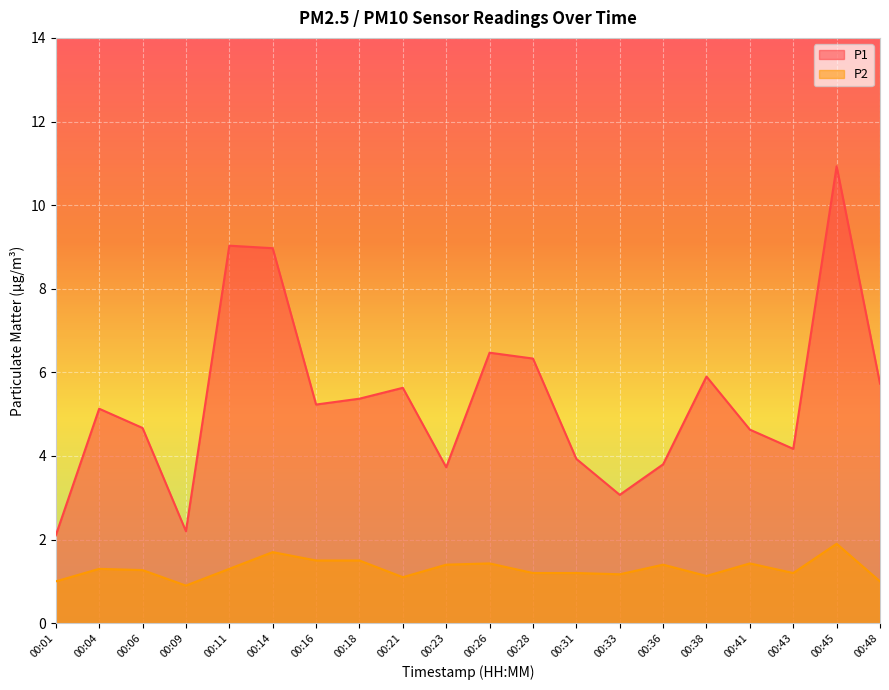

What is the difference between the maximum and minimum values in the P2 series?

1.0